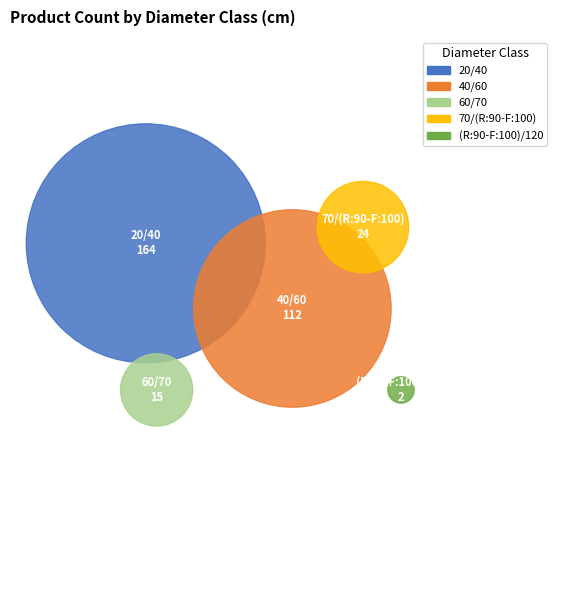

To the nearest percent, what is the combined percentage of 40/60 and 20/40?

87%